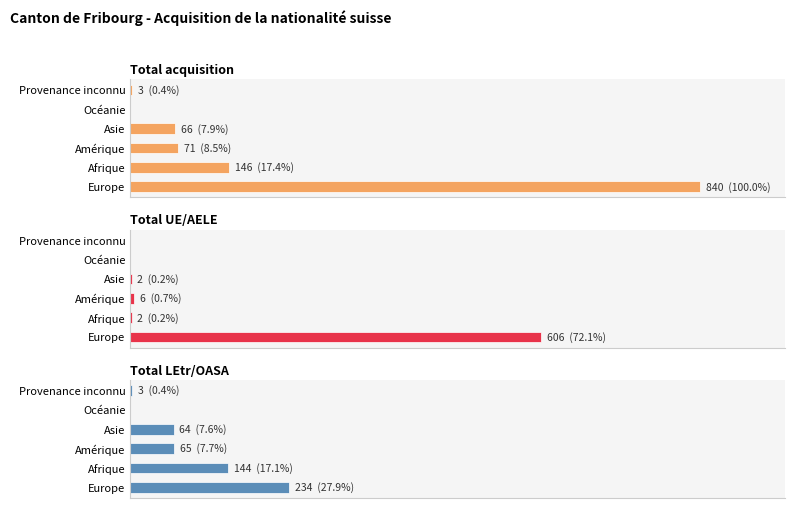

What is the value of the Total UE/AELE bar at the 2nd from the left?

2